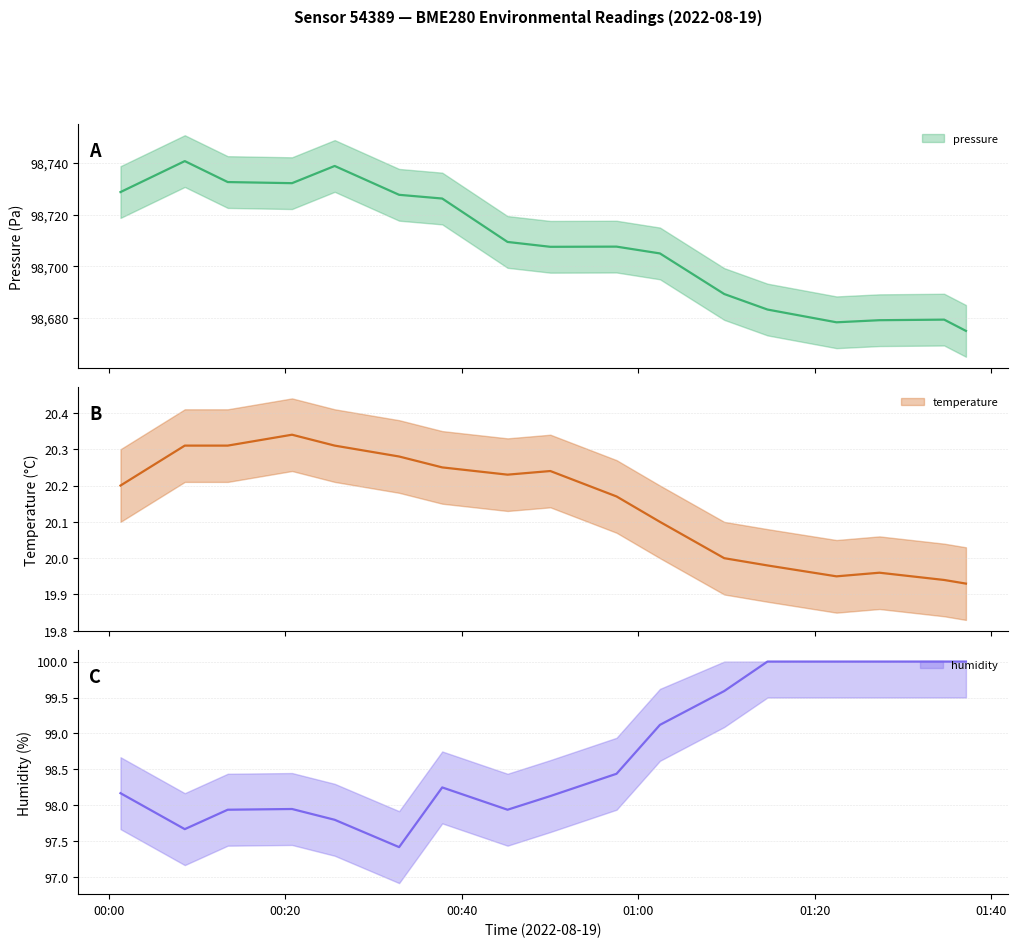

Between 2022-08-19T00:37:48 and 2022-08-19T01:27:20, which is larger?

2022-08-19T00:37:48